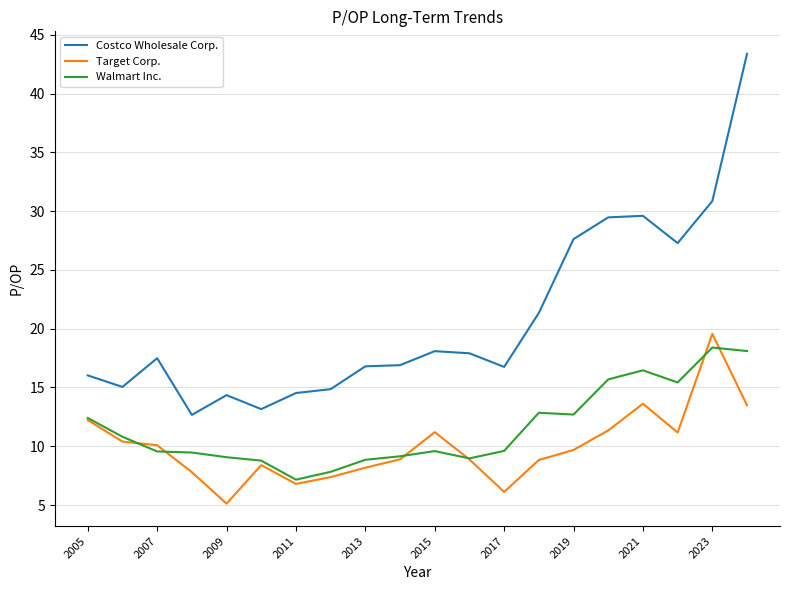

What is the greatest value displayed?

43.4